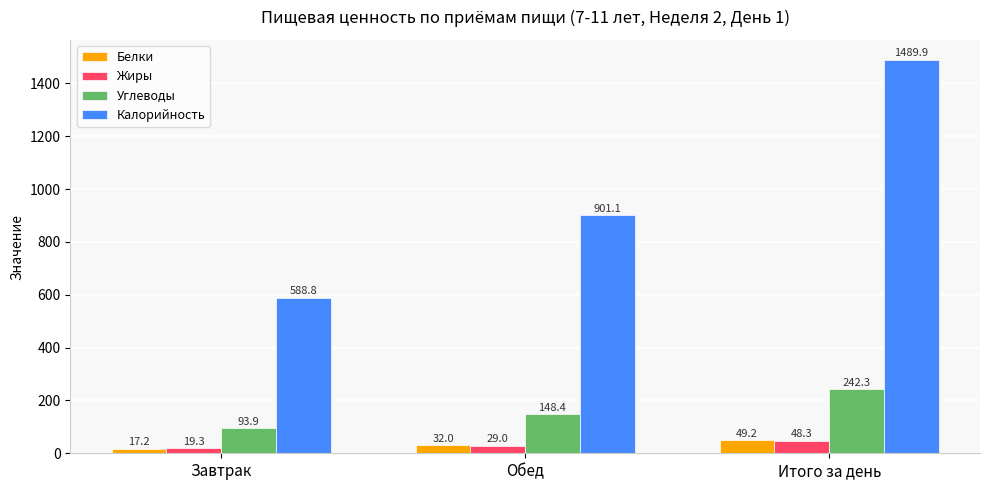

Reading left to right, extract all data points from this chart.

Белки: 17.2	32.0	49.2
Жиры: 19.3	29.0	48.3
Углеводы: 93.9	148.4	242.3
Калорийность: 588.8	901.1	1489.9